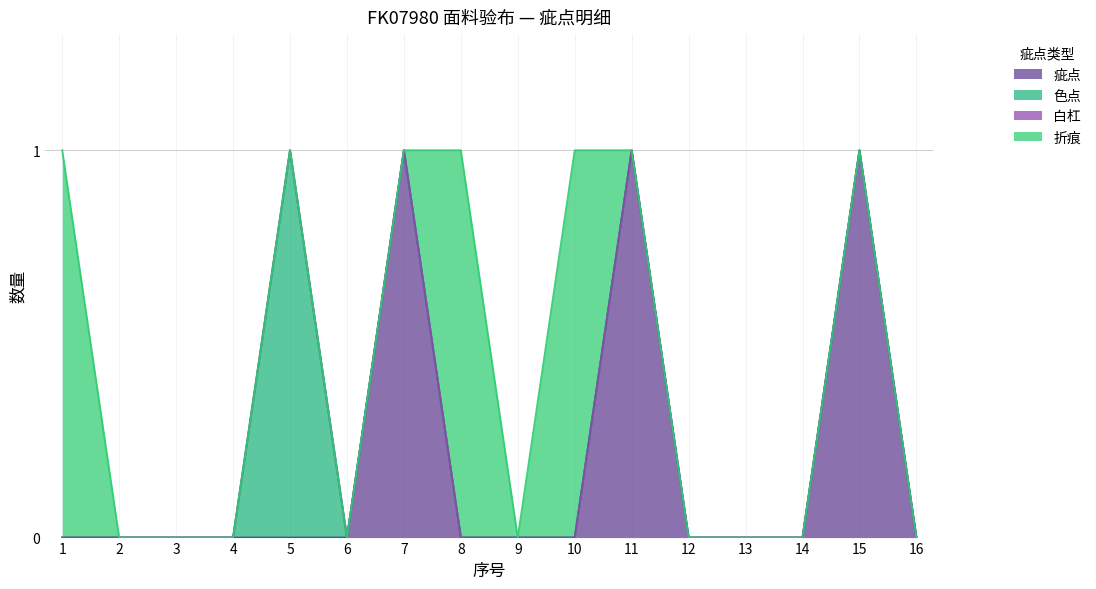

Between which two adjacent categories do 折痕 and 疵点 first intersect?

7 and 8